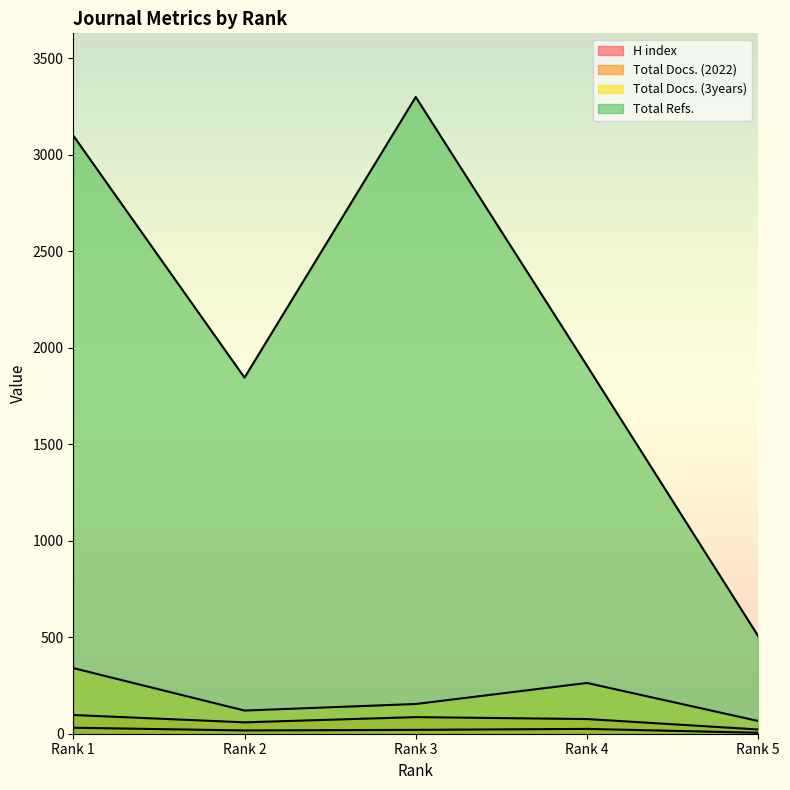

What is the difference between the Total Refs. values at Rank 2 and Rank 5?

1339